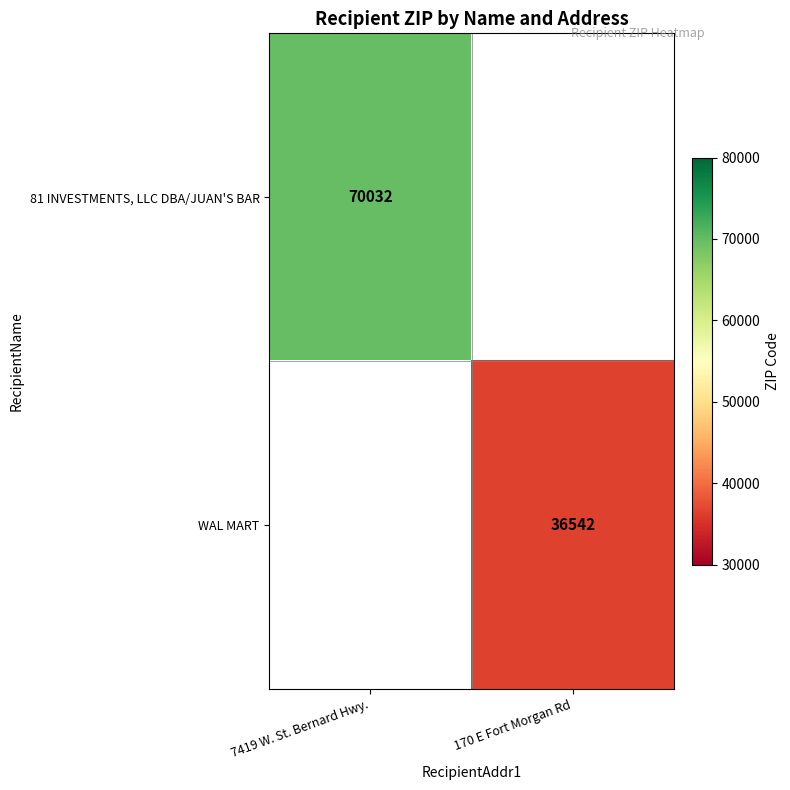

Which category has the highest value across all series?

7419 W. St. Bernard Hwy.